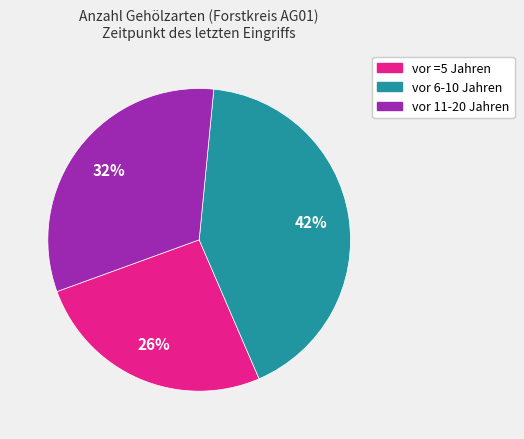

Is there any slice that represents more than half of the pie?

No